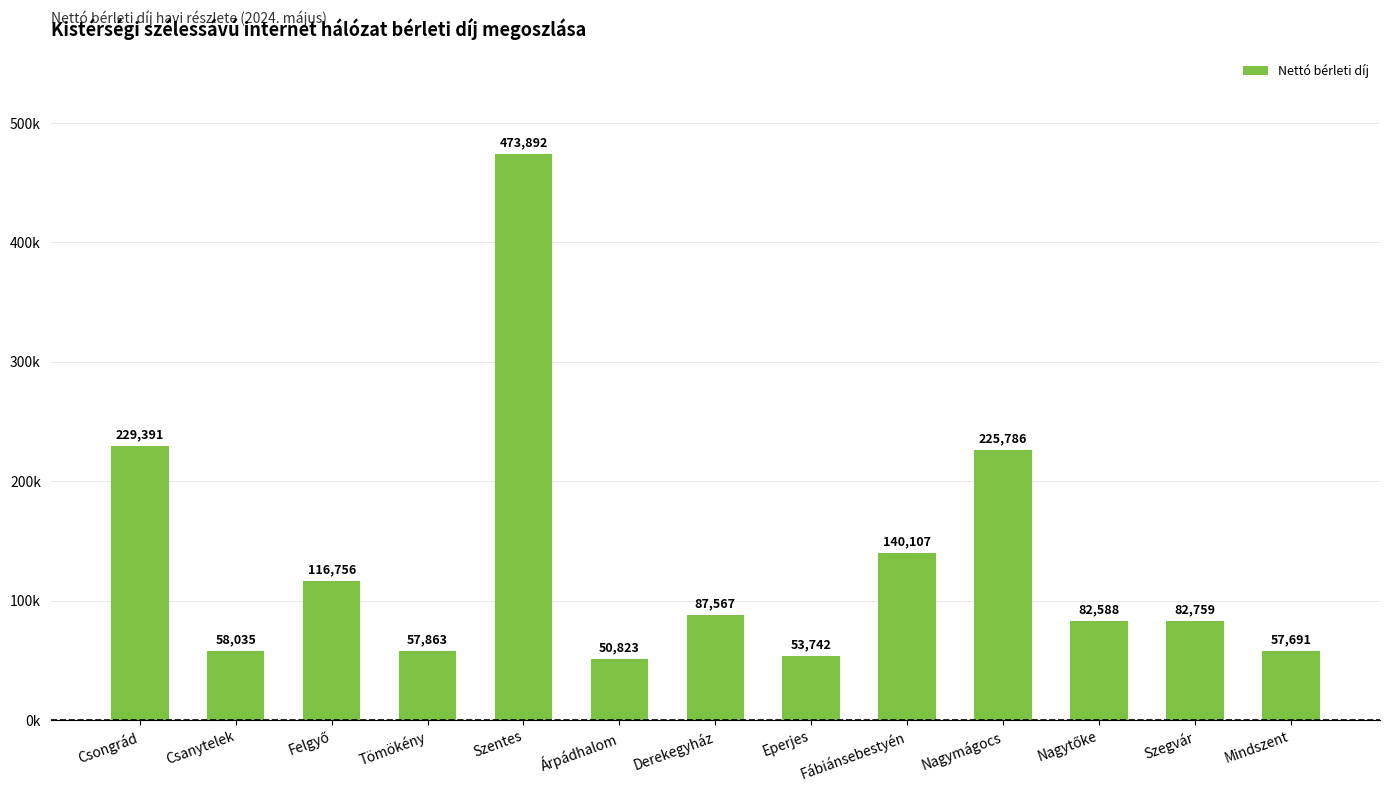

Does the chart contain any negative values?

No